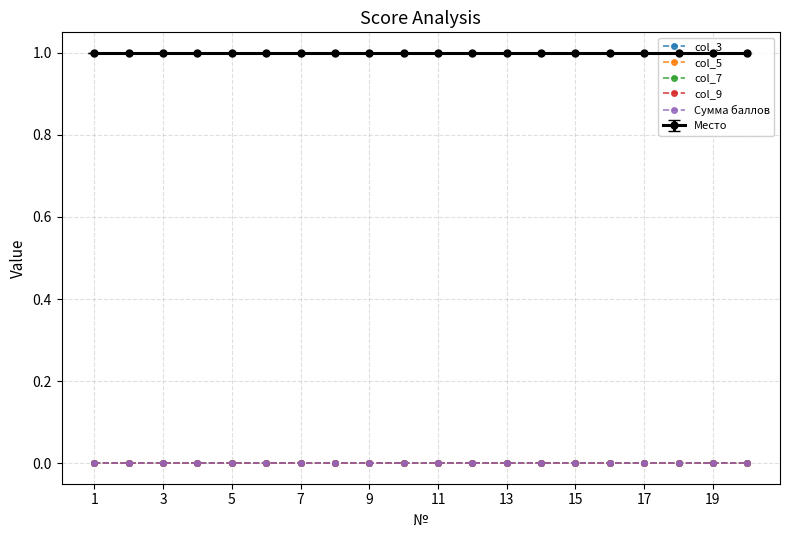

Reading left to right, transcribe all the data shown in this chart.

col_3: 1=0	2=0	3=0	4=0	5=0	6=0	7=0	8=0	9=0	10=0	11=0	12=0	13=0	14=0	15=0	16=0	17=0	18=0	19=0	20=0
col_5: 1=0	2=0	3=0	4=0	5=0	6=0	7=0	8=0	9=0	10=0	11=0	12=0	13=0	14=0	15=0	16=0	17=0	18=0	19=0	20=0
col_7: 1=0	2=0	3=0	4=0	5=0	6=0	7=0	8=0	9=0	10=0	11=0	12=0	13=0	14=0	15=0	16=0	17=0	18=0	19=0	20=0
col_9: 1=0	2=0	3=0	4=0	5=0	6=0	7=0	8=0	9=0	10=0	11=0	12=0	13=0	14=0	15=0	16=0	17=0	18=0	19=0	20=0
Сумма баллов: 1=0	2=0	3=0	4=0	5=0	6=0	7=0	8=0	9=0	10=0	11=0	12=0	13=0	14=0	15=0	16=0	17=0	18=0	19=0	20=0
Место: 1=1	2=1	3=1	4=1	5=1	6=1	7=1	8=1	9=1	10=1	11=1	12=1	13=1	14=1	15=1	16=1	17=1	18=1	19=1	20=1